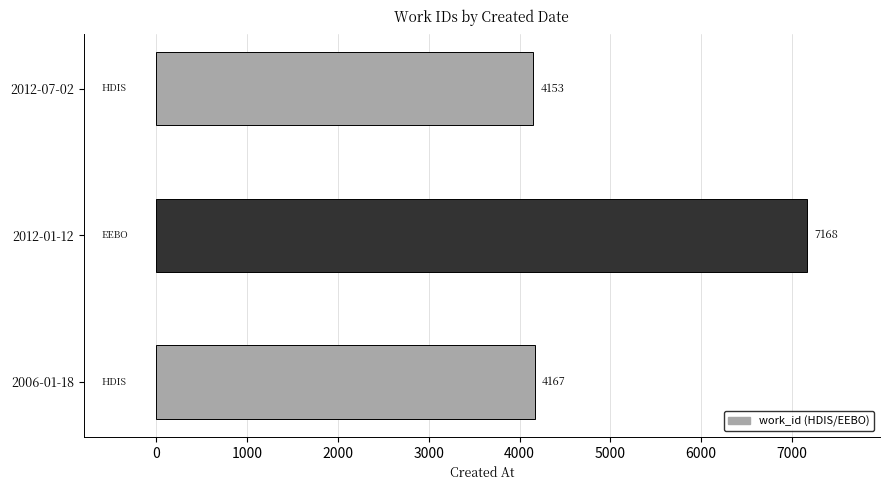

How many categories are shown in the chart?

3